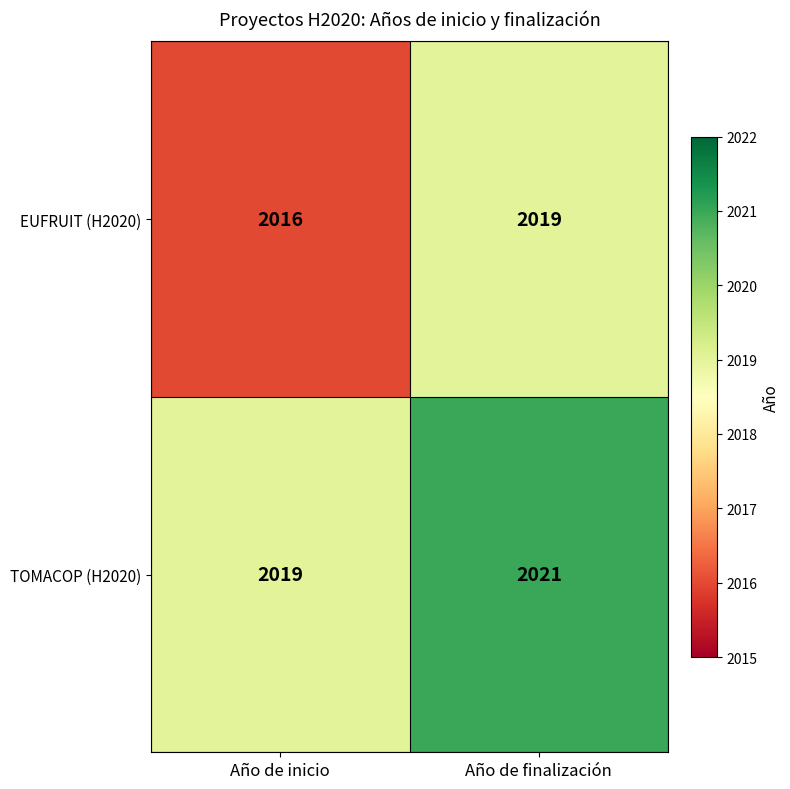

Which label corresponds to the smallest value in the chart?

Año de inicio